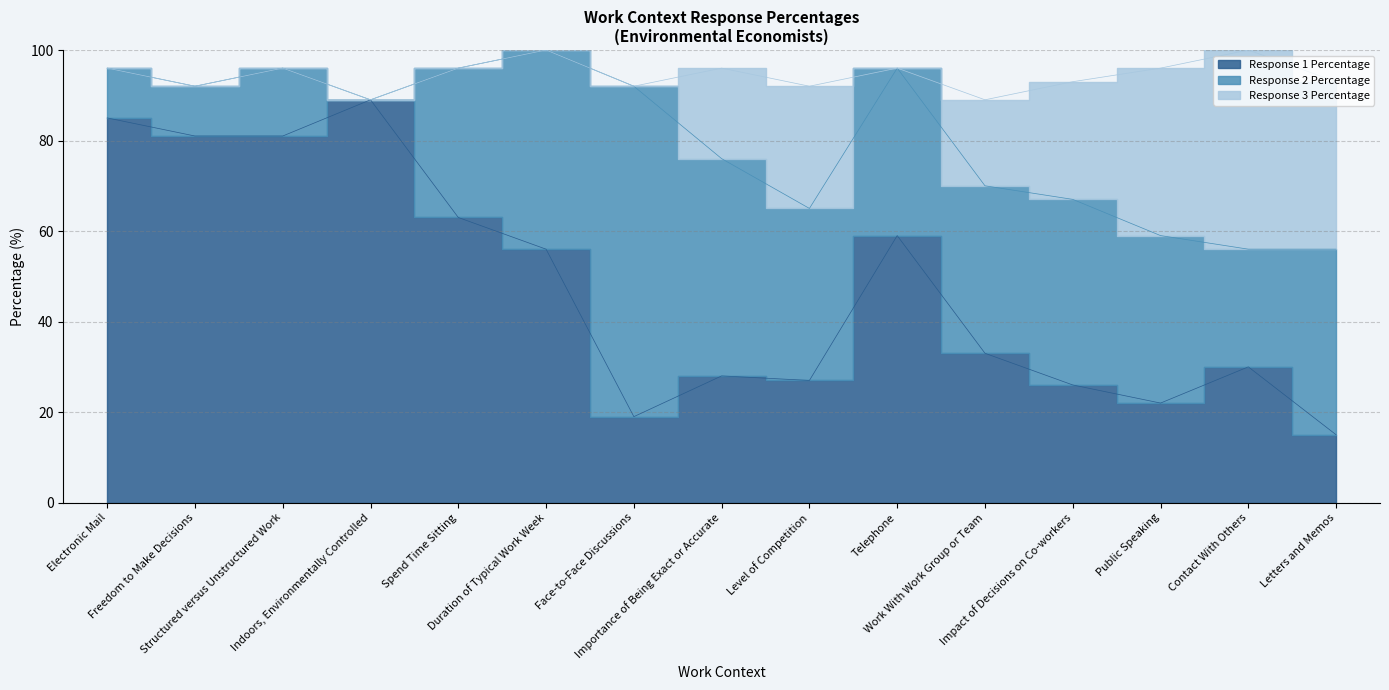

True or false: Response 3 Percentage and Response 1 Percentage intersect in this chart.

False